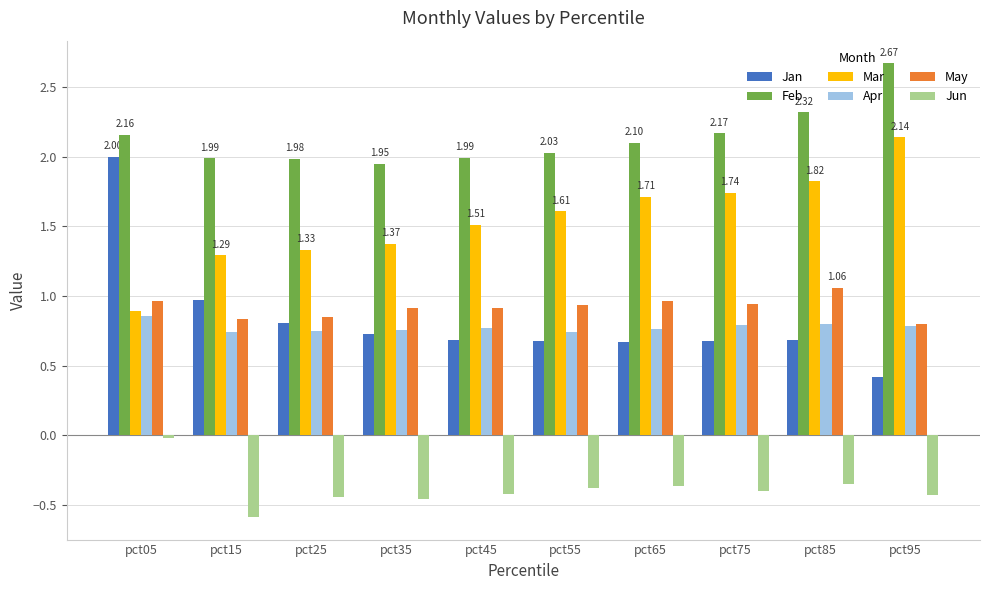

Does the chart contain any negative values?

Yes